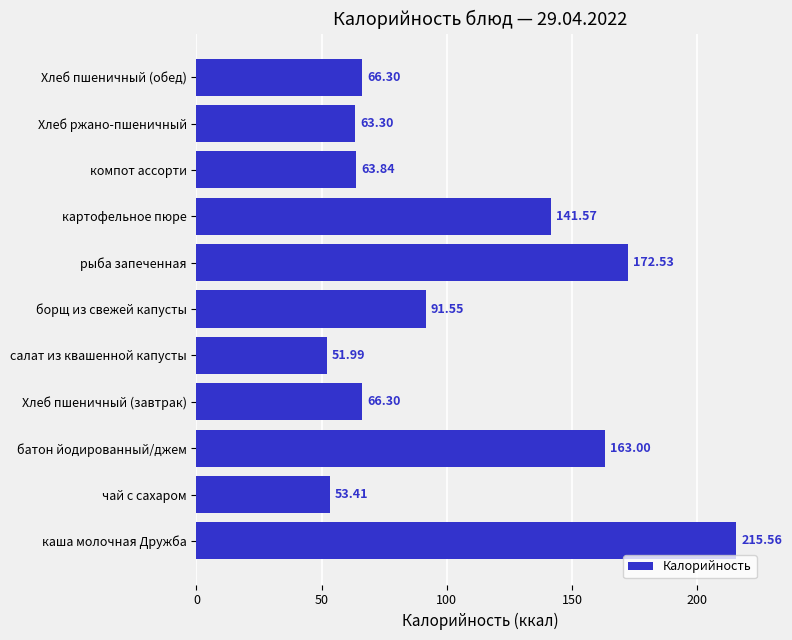

Where is the data nearest to the value 133?

картофельное пюре